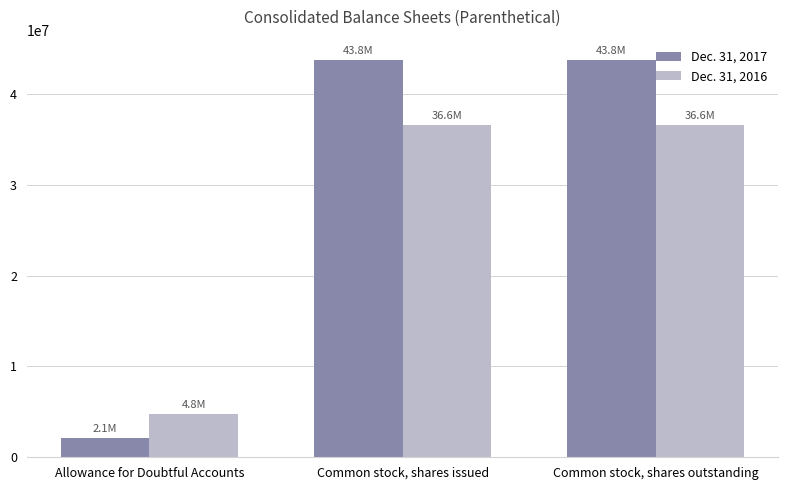

Reading right to left, list all the values displayed in this chart.

Dec. 31, 2017: Common stock, shares outstanding=43794526	Common stock, shares issued=43794526	Allowance for Doubtful Accounts=2135877
Dec. 31, 2016: Common stock, shares outstanding=36590417	Common stock, shares issued=36590417	Allowance for Doubtful Accounts=4752265